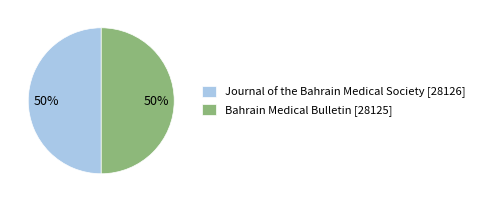

The Journal of the Bahrain Medical Society slice represents 39% of the pie. True or false?

False